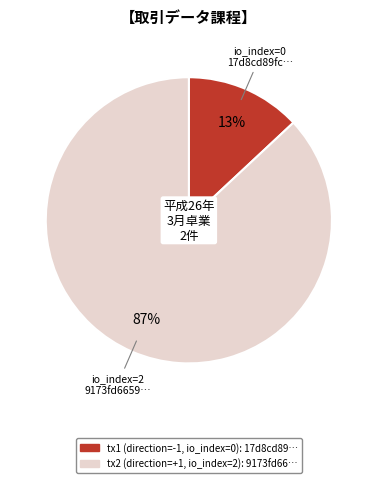

Between tx1 (direction=-1, io_index=0): 17d8cd89… and tx2 (direction=+1, io_index=2): 9173fd66…, which is larger?

tx2 (direction=+1, io_index=2): 9173fd66…